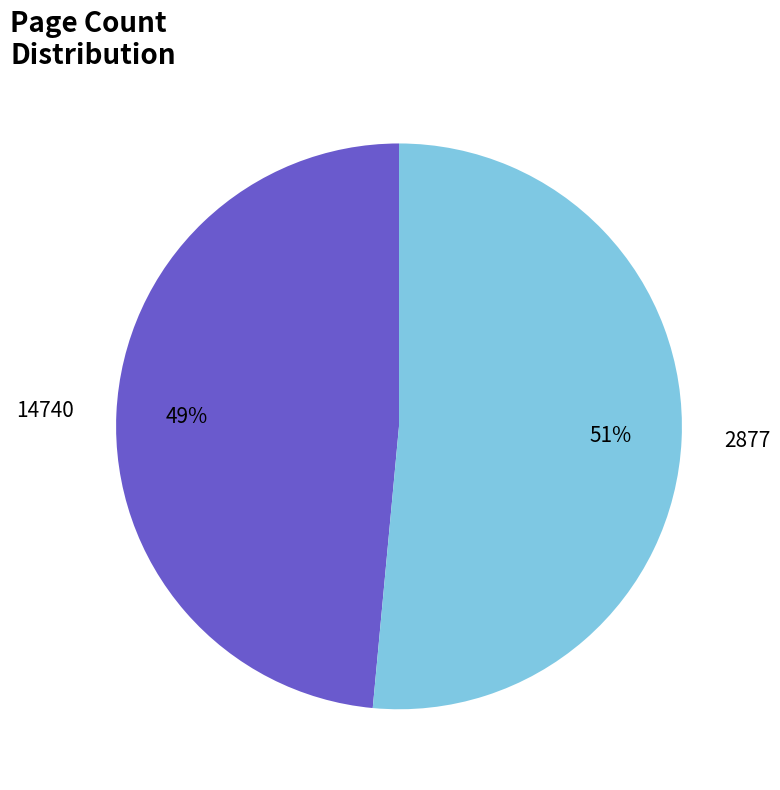

To the nearest percent, what percentage of the pie is 14740?

49%